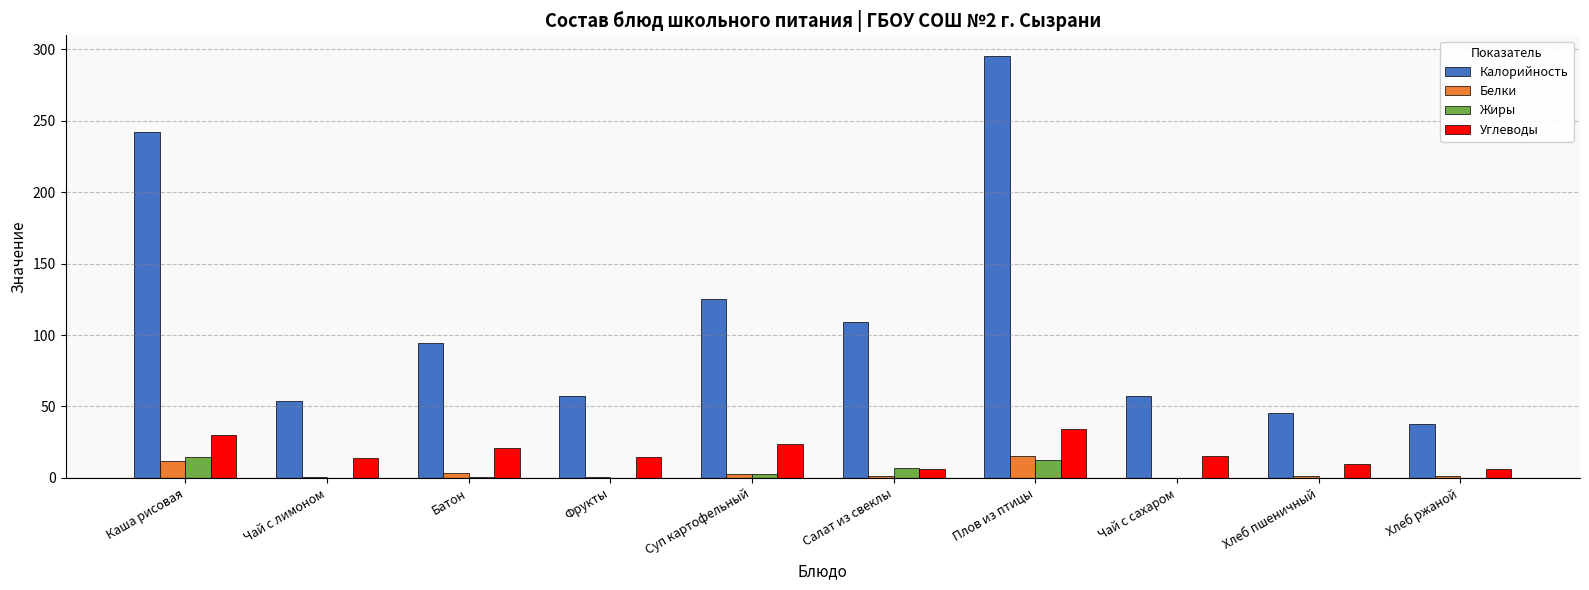

Between Суп картофельный and Чай с сахаром, which series saw the biggest shift?

Калорийность